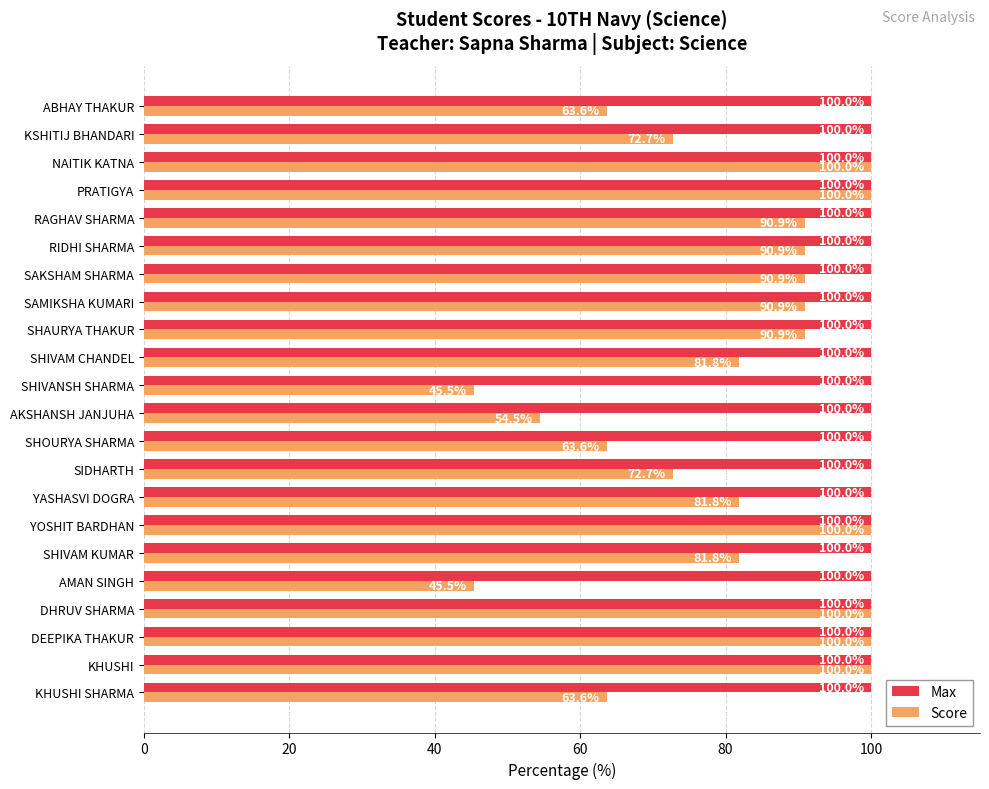

The Score series shows 22.3 at NAITIK KATNA. True or false?

False